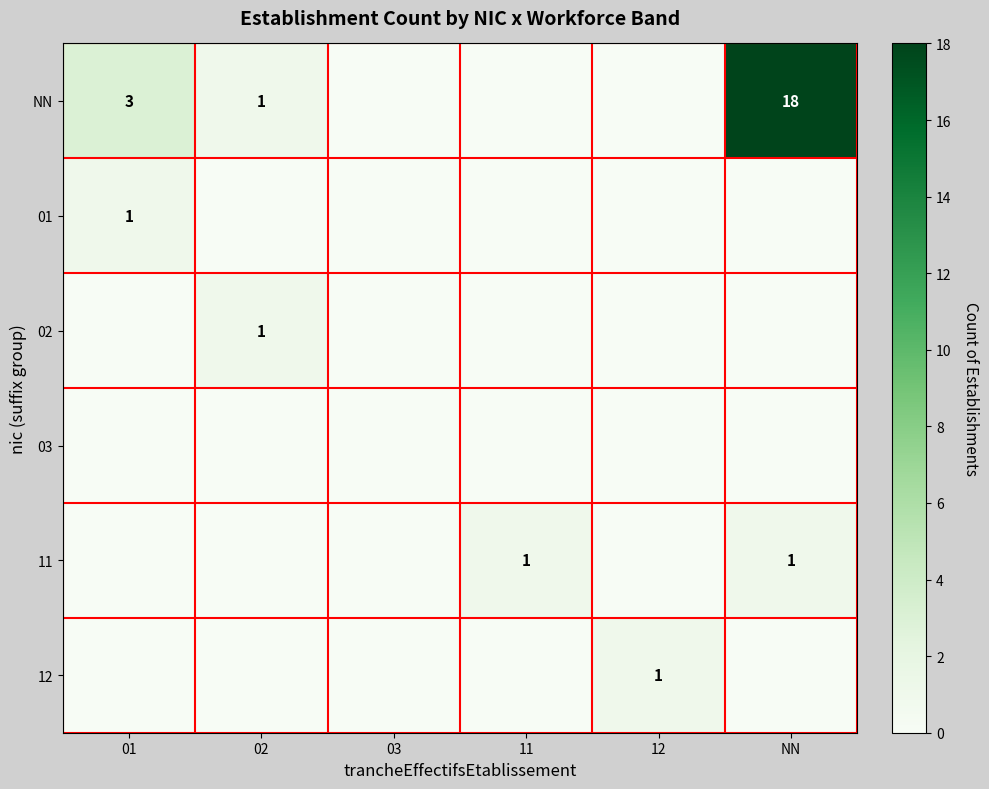

True or false: 01 has a value of 1 at 01.

True